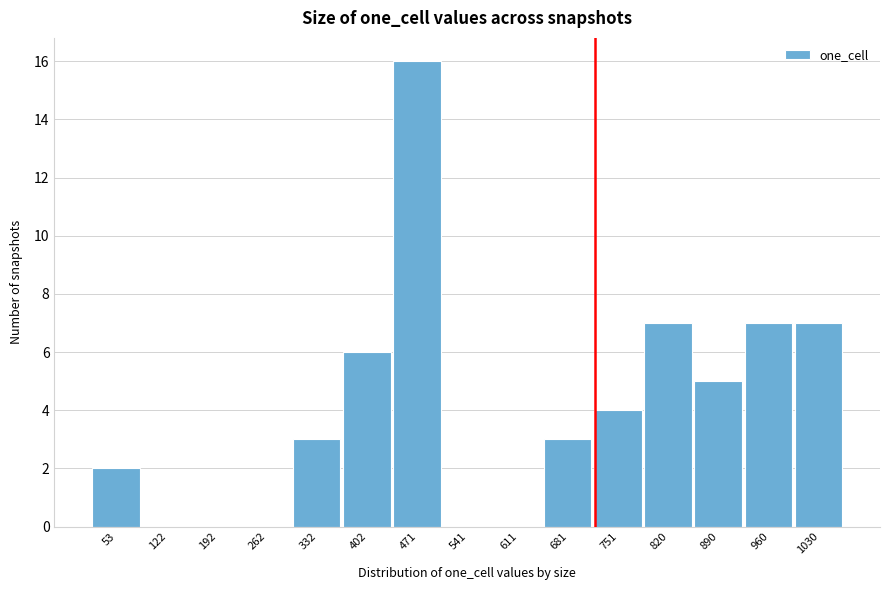

Reading right to left, extract all data points from this chart.

1030=7	960=7	890=5	820=7	751=4	681=3	611=0	541=0	471=16	402=6	332=3	262=0	192=0	122=0	53=2